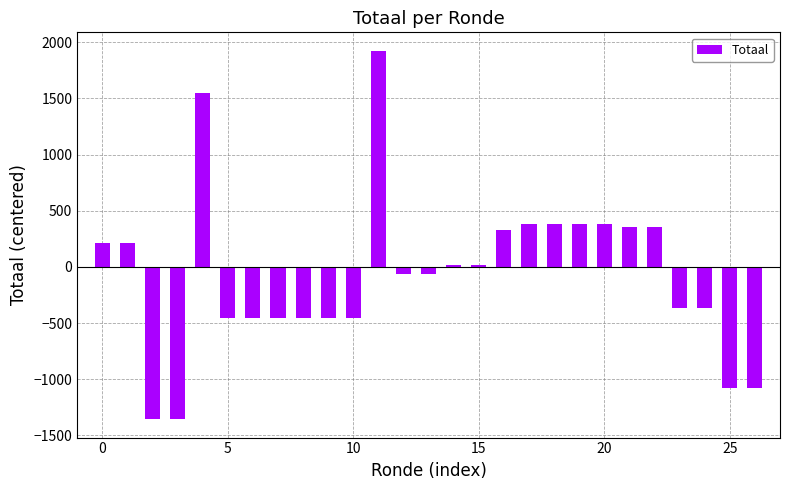

Count the number of values greater than -67.

13